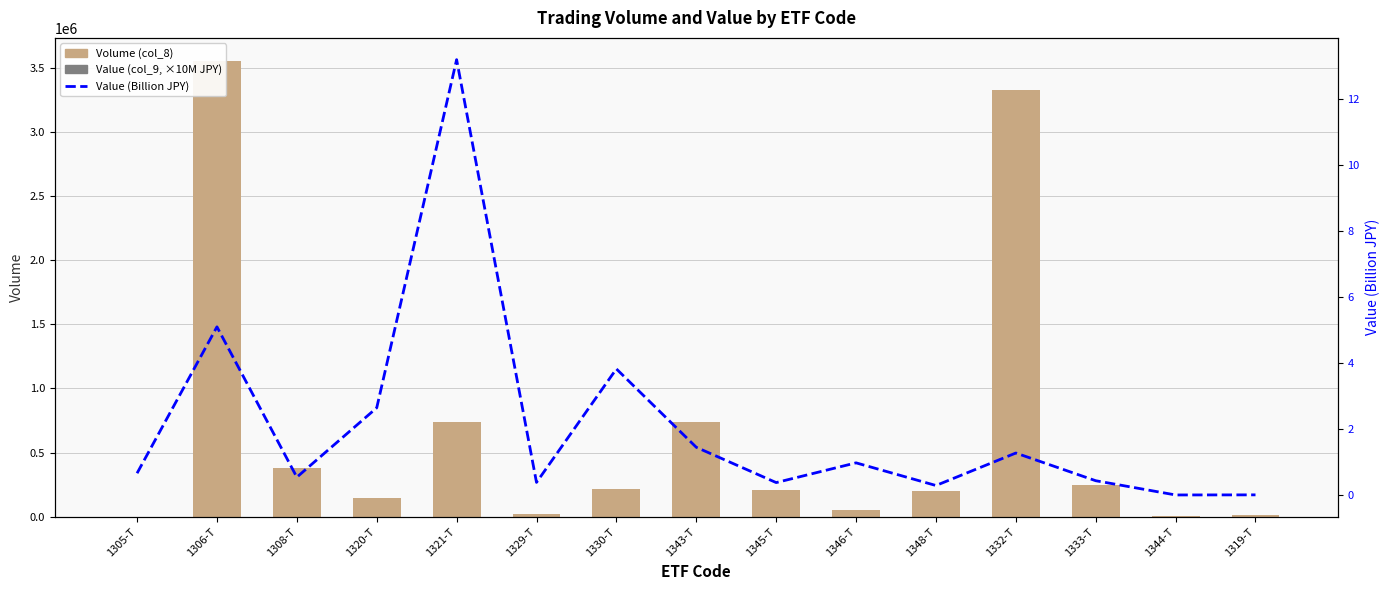

How many categories are shown in the chart?

15